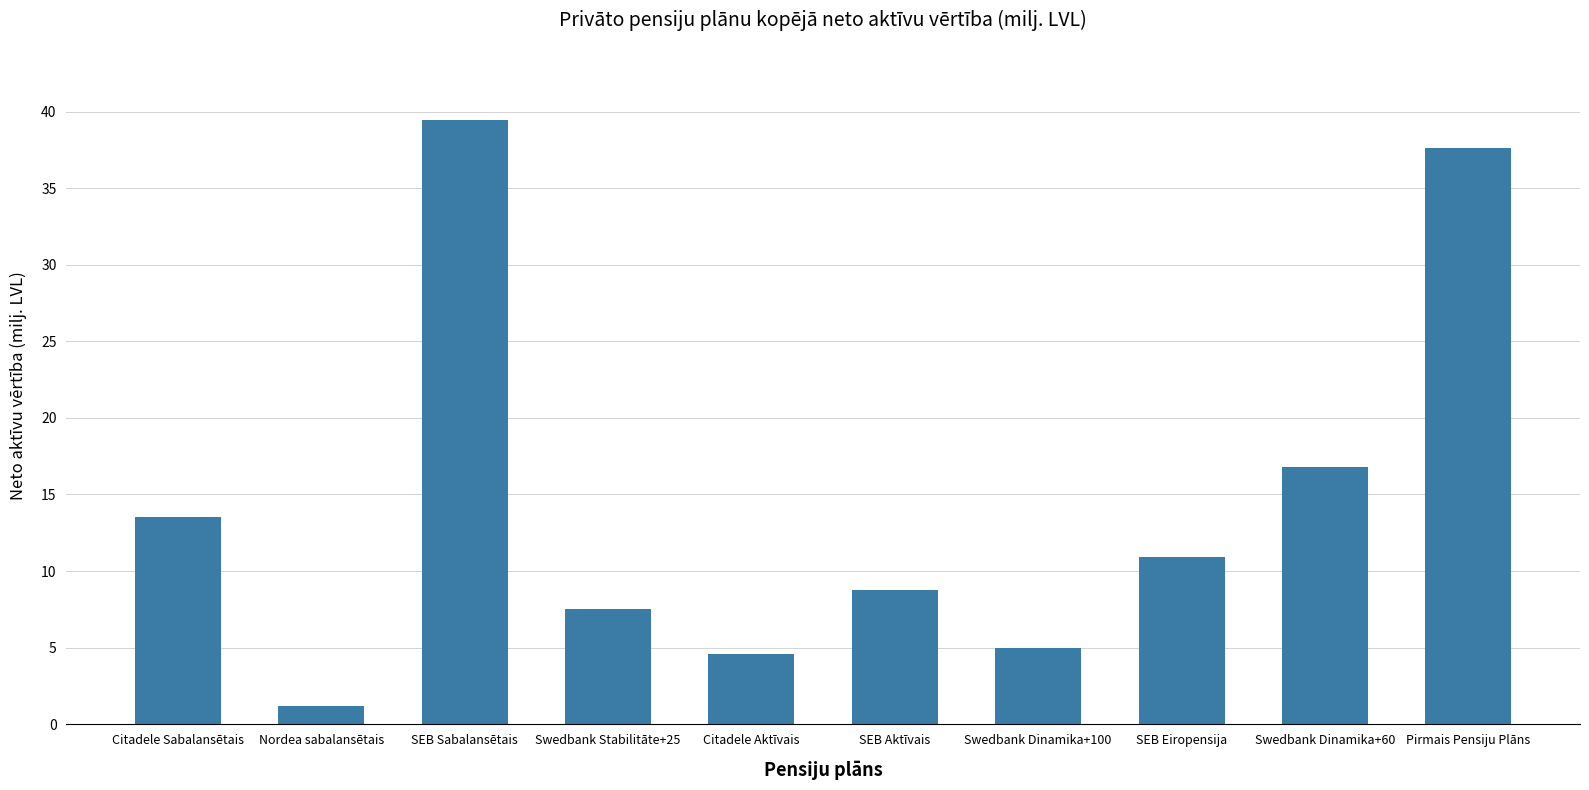

At which category does the chart reach its minimum across all series?

Nordea sabalansētais